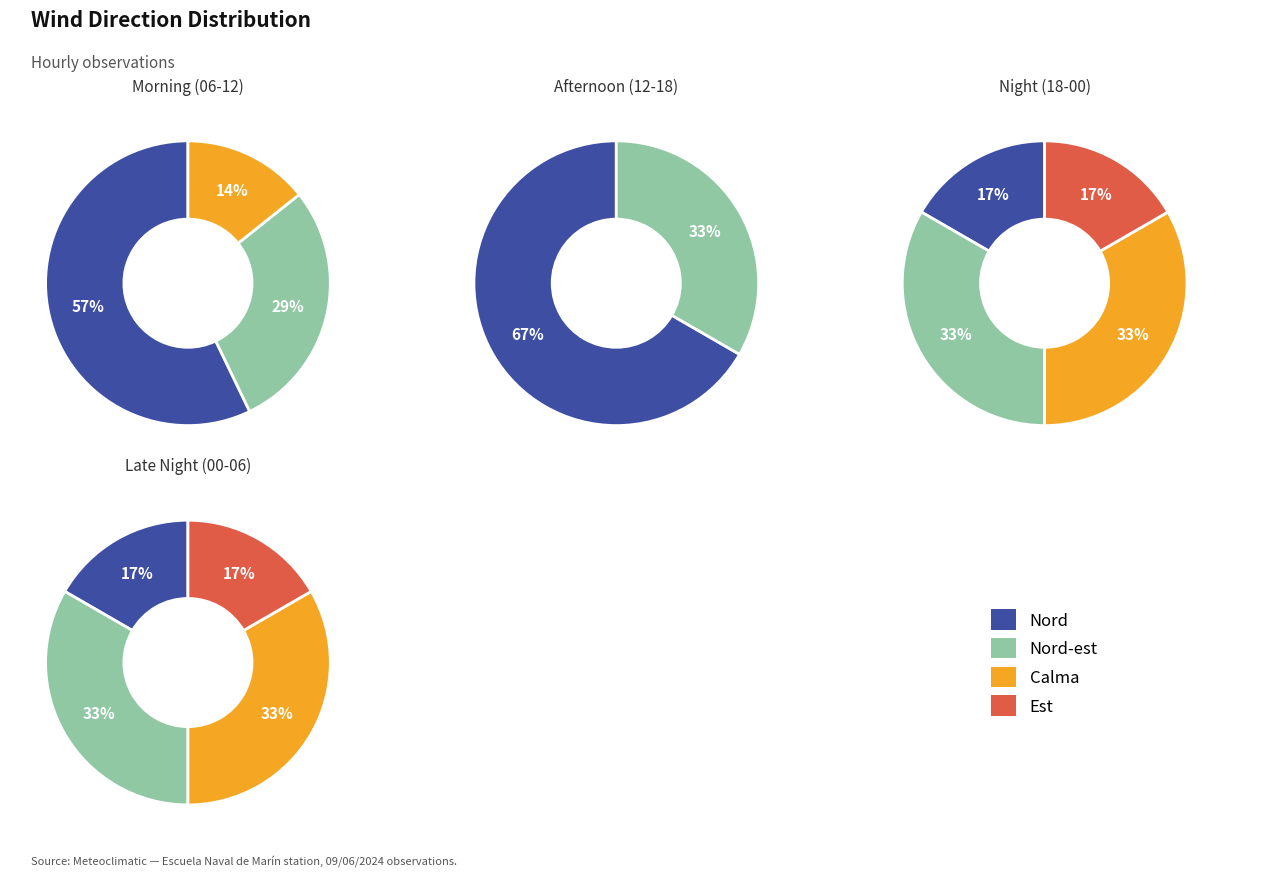

Is it true that 16:00 is 13% of the pie?

False